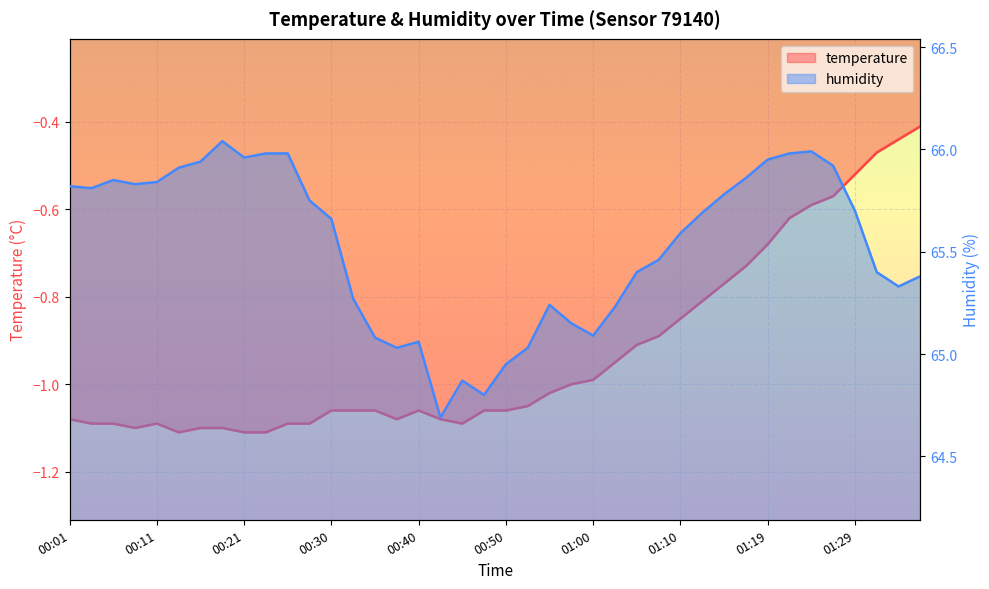

At which label is humidity closest to 65?

00:38